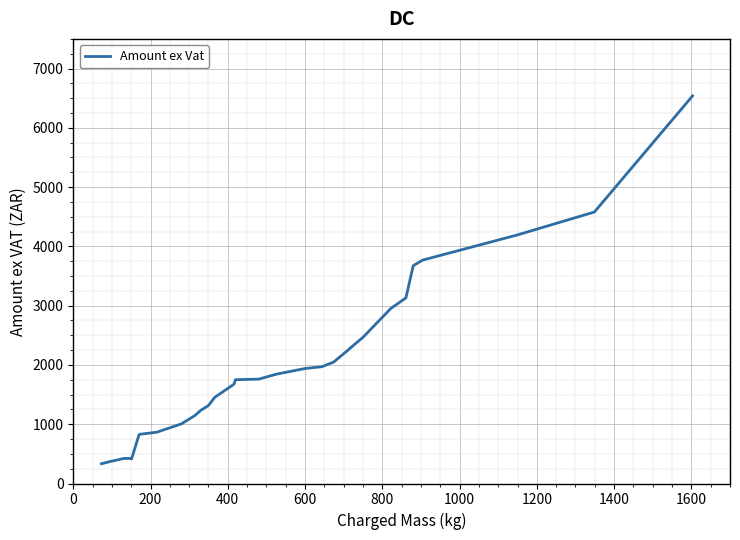

What is the difference between the maximum and minimum values?

6205.1